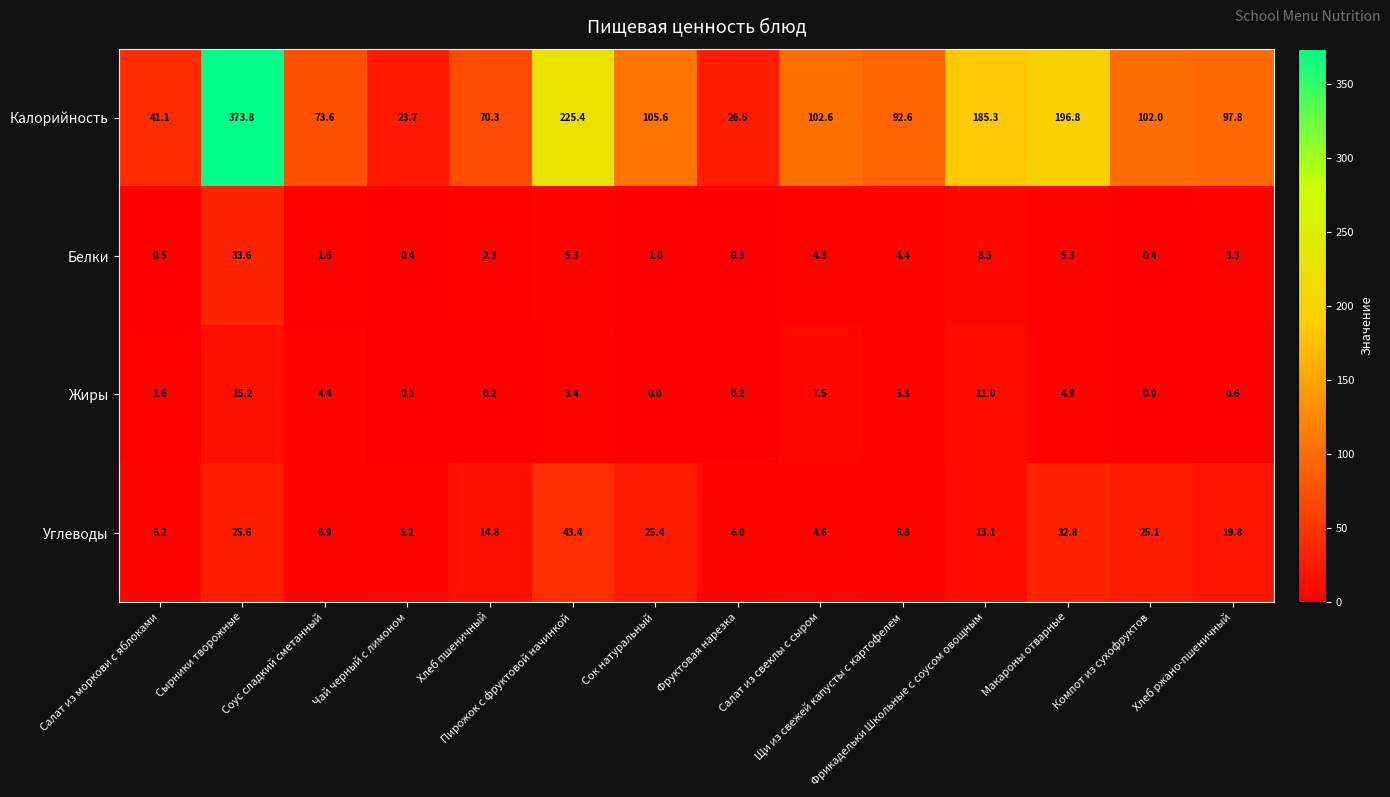

How many data points does each series have?

14